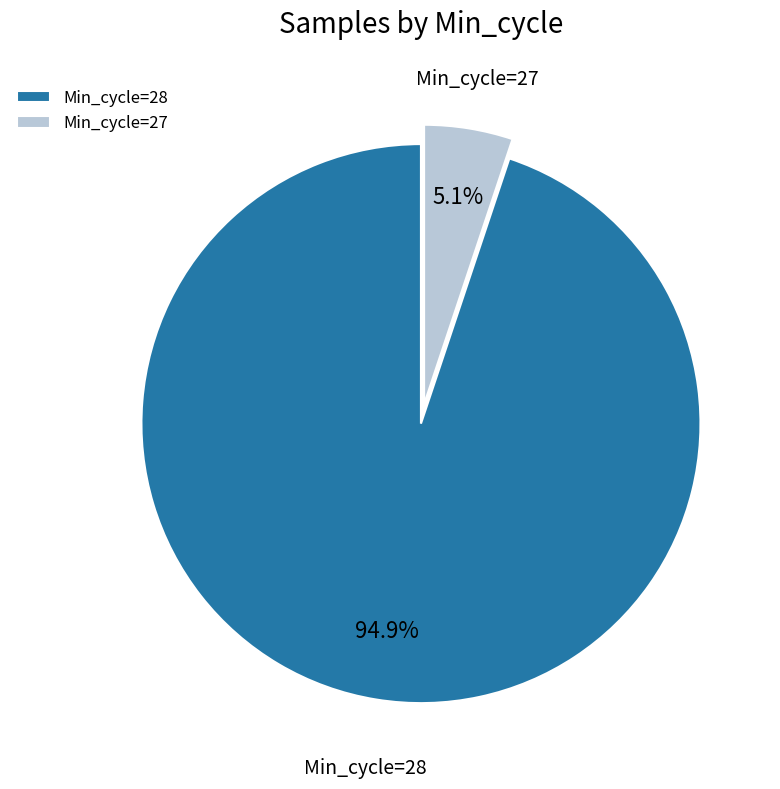

Between Min_cycle=27 and Min_cycle=28, which is larger?

Min_cycle=28